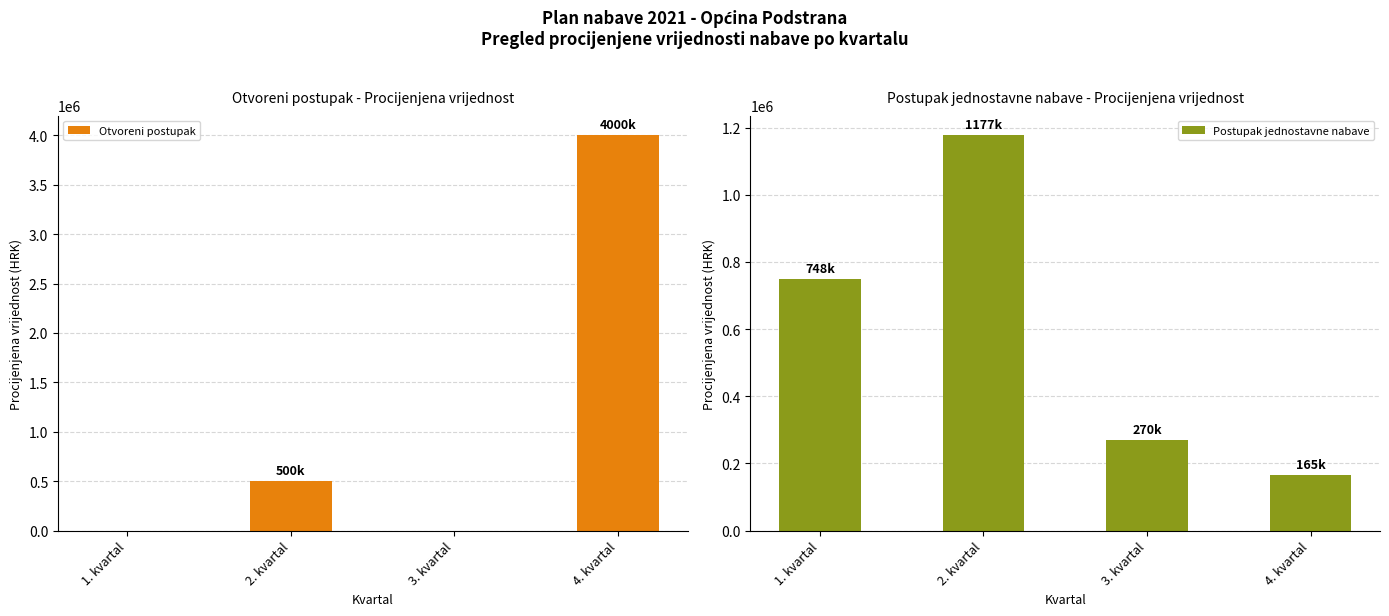

Reading left to right, extract all data points from this chart.

Otvoreni postupak: 0	500000	0	4000000
Postupak jednostavne nabave: 748000	1177000	270000	165000